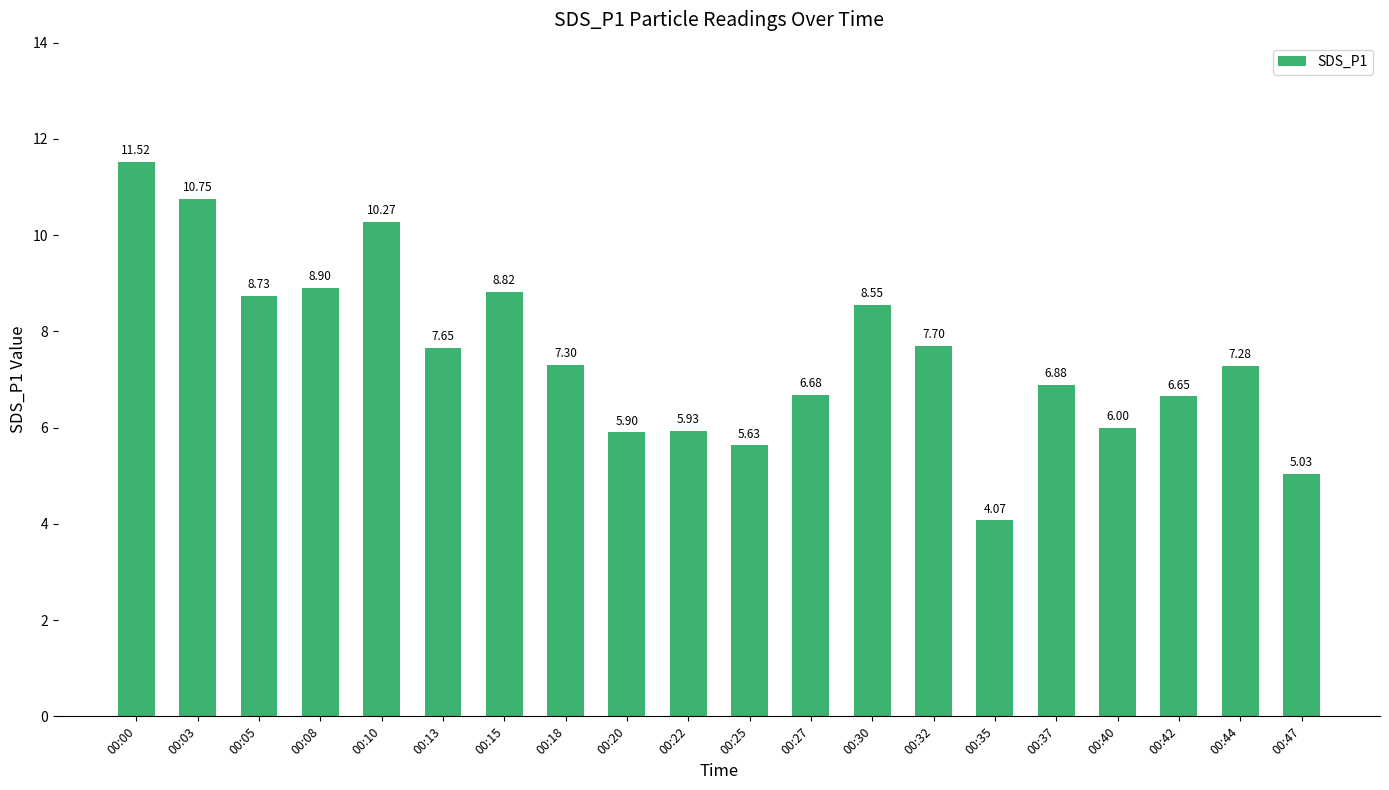

List the labels in order of value, smallest first.

00:35, 00:47, 00:25, 00:20, 00:22, 00:40, 00:42, 00:27, 00:37, 00:44, 00:18, 00:13, 00:32, 00:30, 00:05, 00:15, 00:08, 00:10, 00:03, 00:00